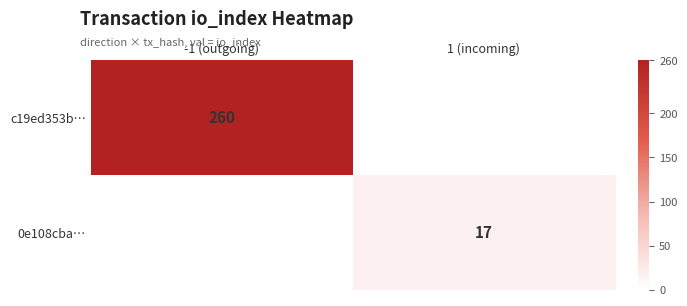

Is it true that c19ed353b… equals 378 at -1 (outgoing)?

False